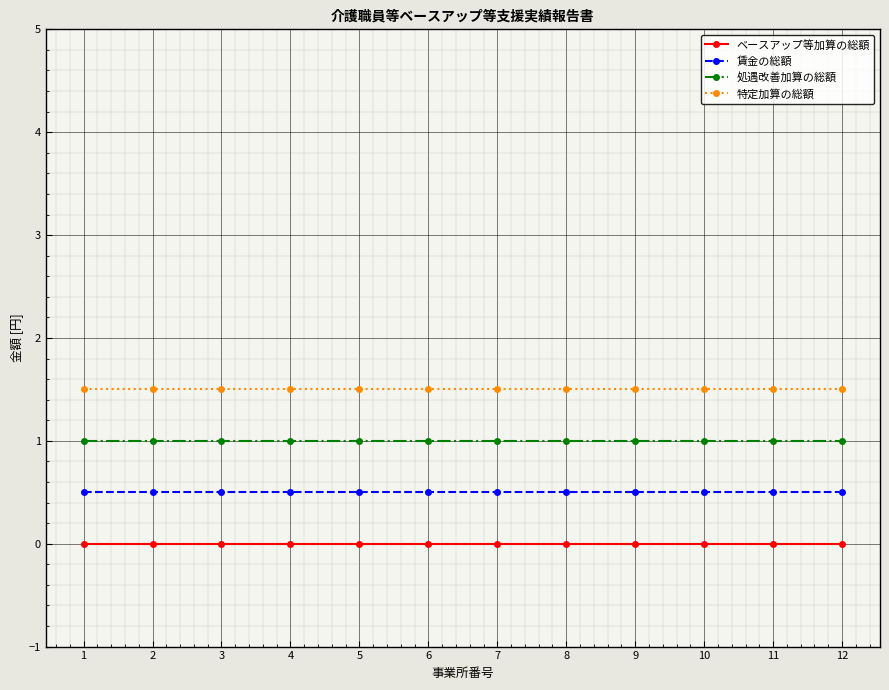

At 1, list the series in order from smallest to largest.

ベースアップ等加算の総額, 賃金の総額, 処遇改善加算の総額, 特定加算の総額